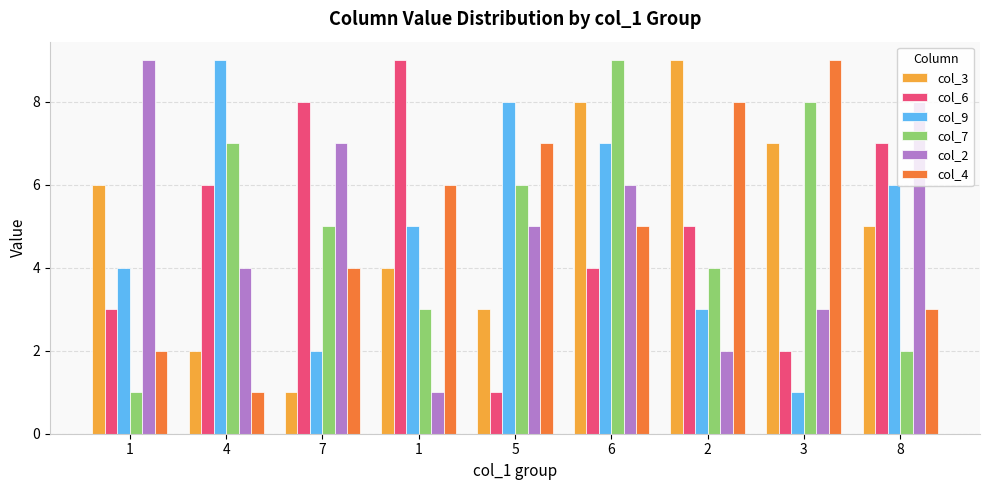

Which series has the widest spread of values?

col_3